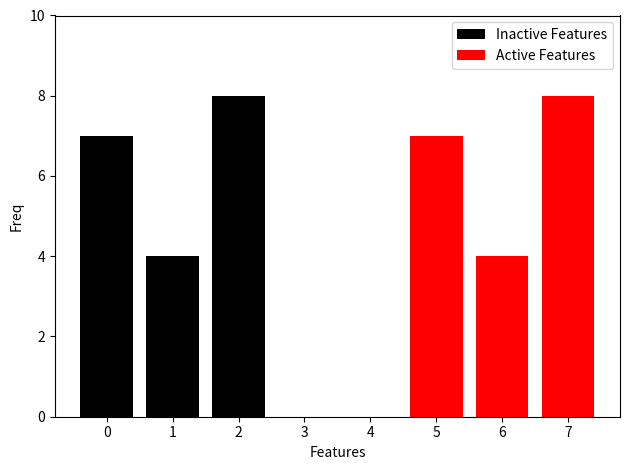

Is it true that Active Features equals 5 at 2?

False